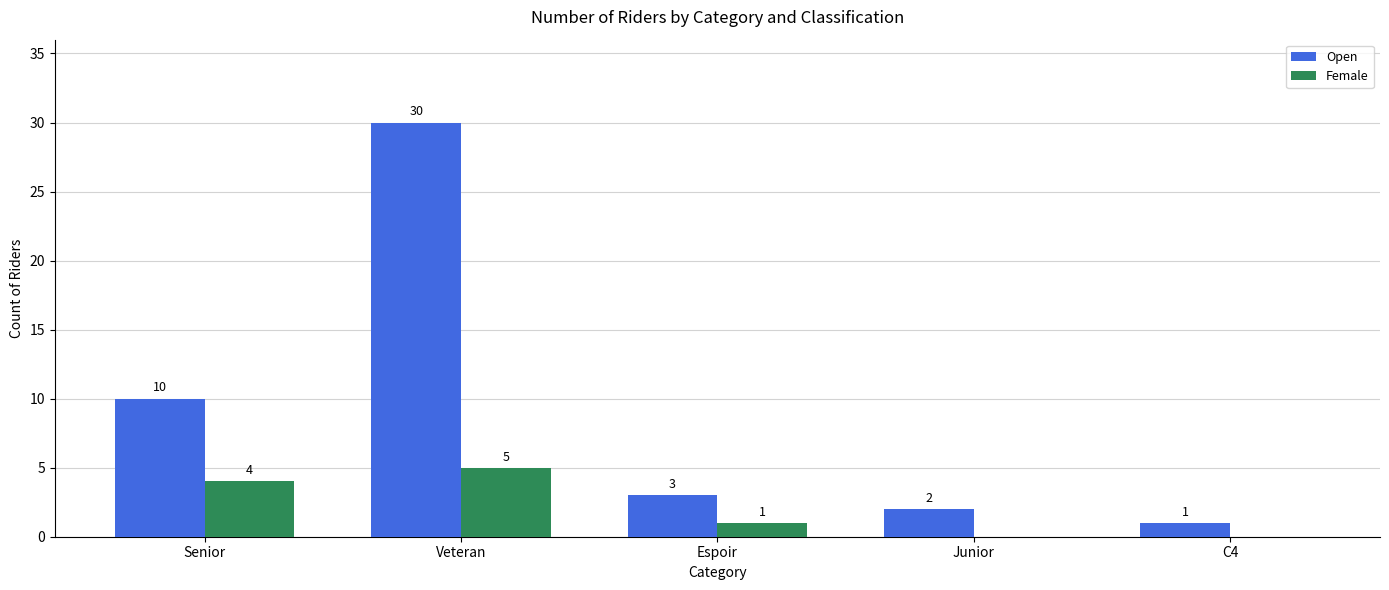

What is the approximate value of Open at Senior?

10